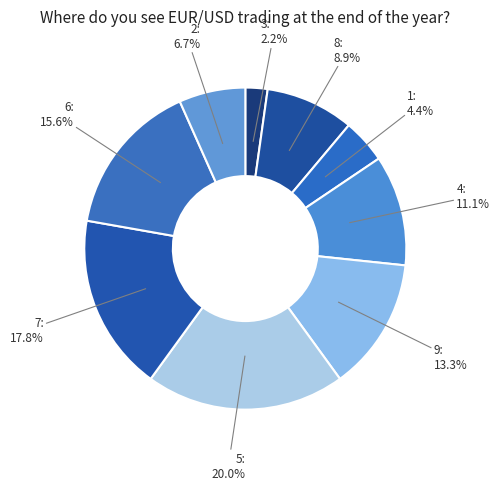

What percentage is the 6 slice, to the nearest percent?

16%